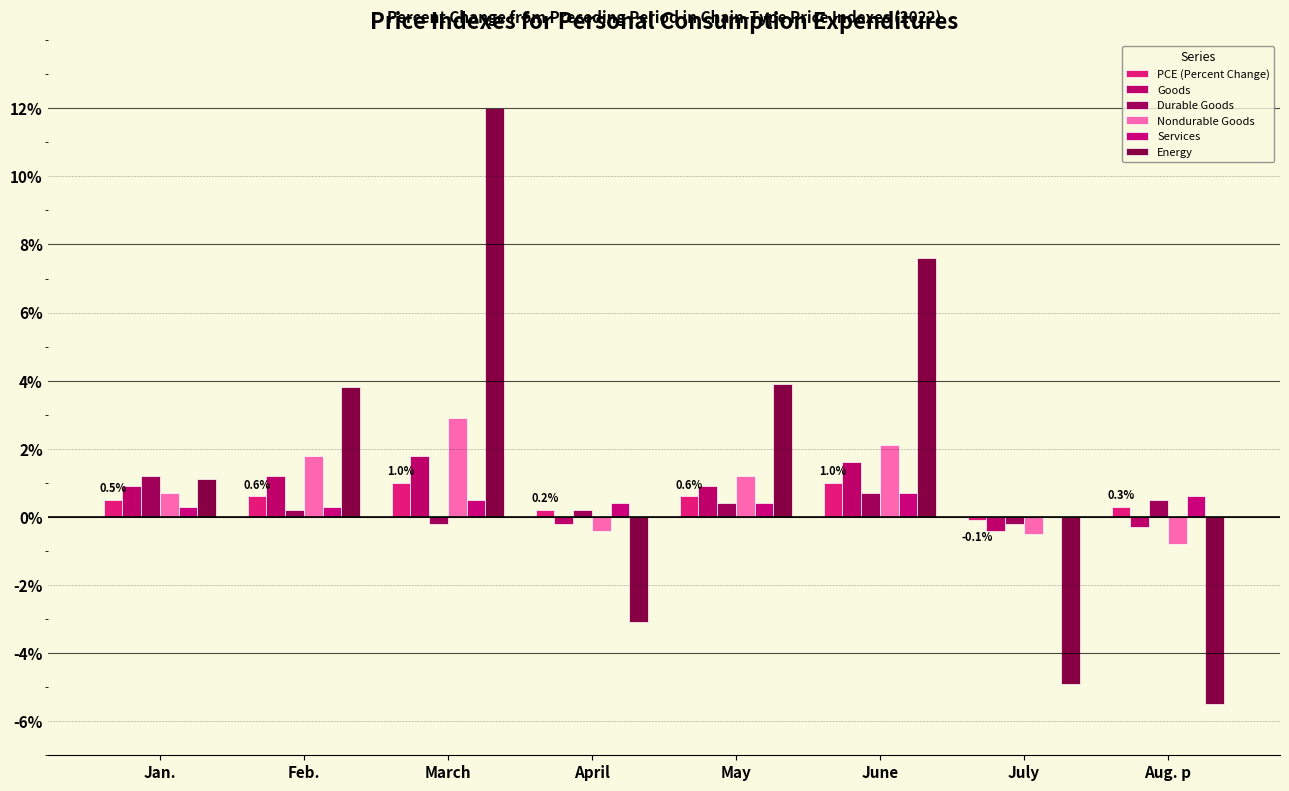

Are the bars grouped side by side (vs. stacked)?

Yes